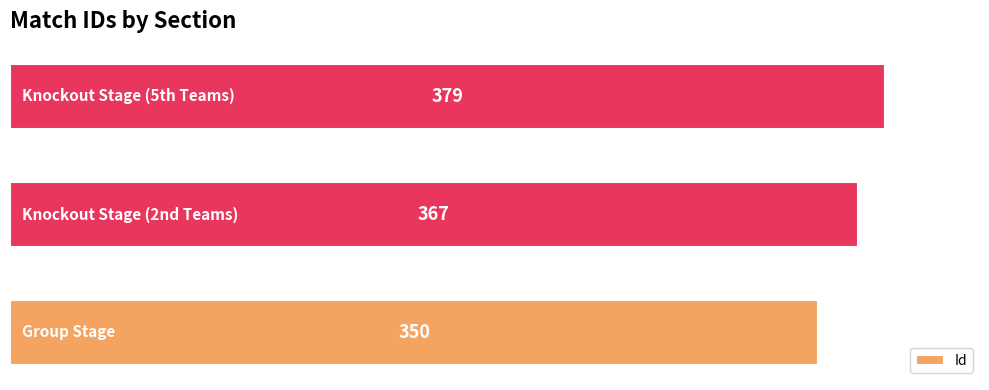

Reading bottom to top, list all the values displayed in this chart.

350	367	379